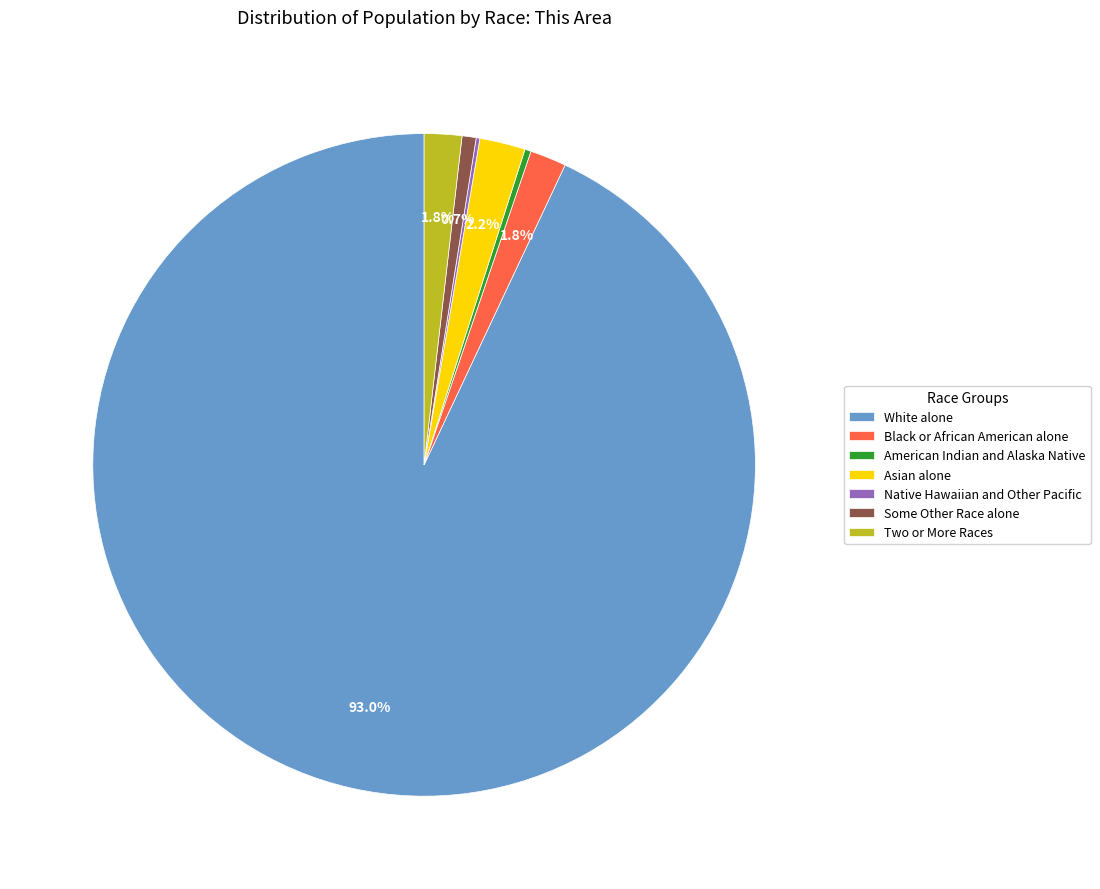

Which category has the biggest portion of the pie?

White alone